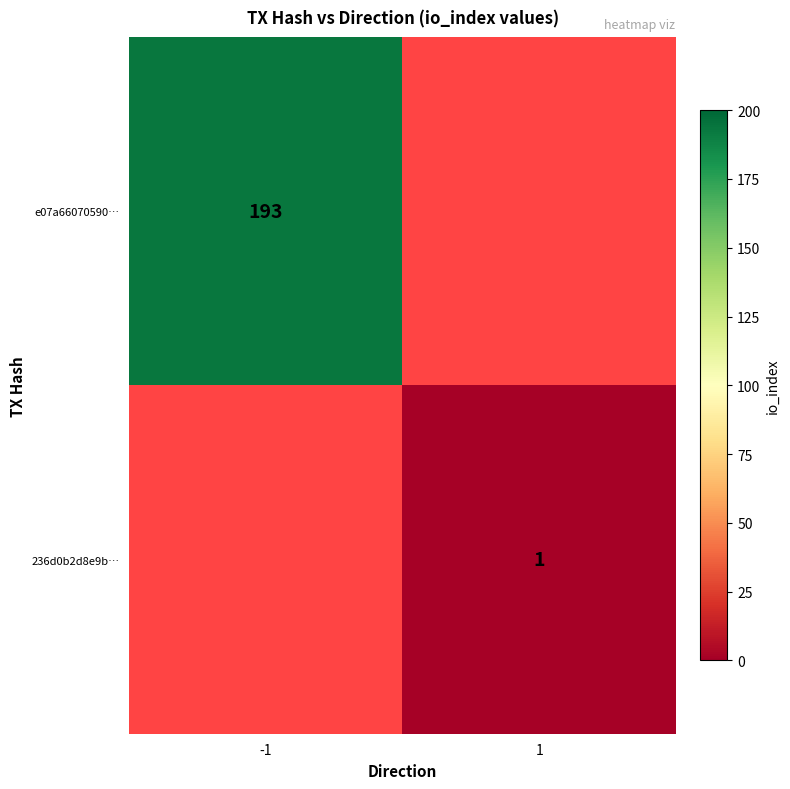

Is it true that e07a66070590… equals 308 at -1?

False